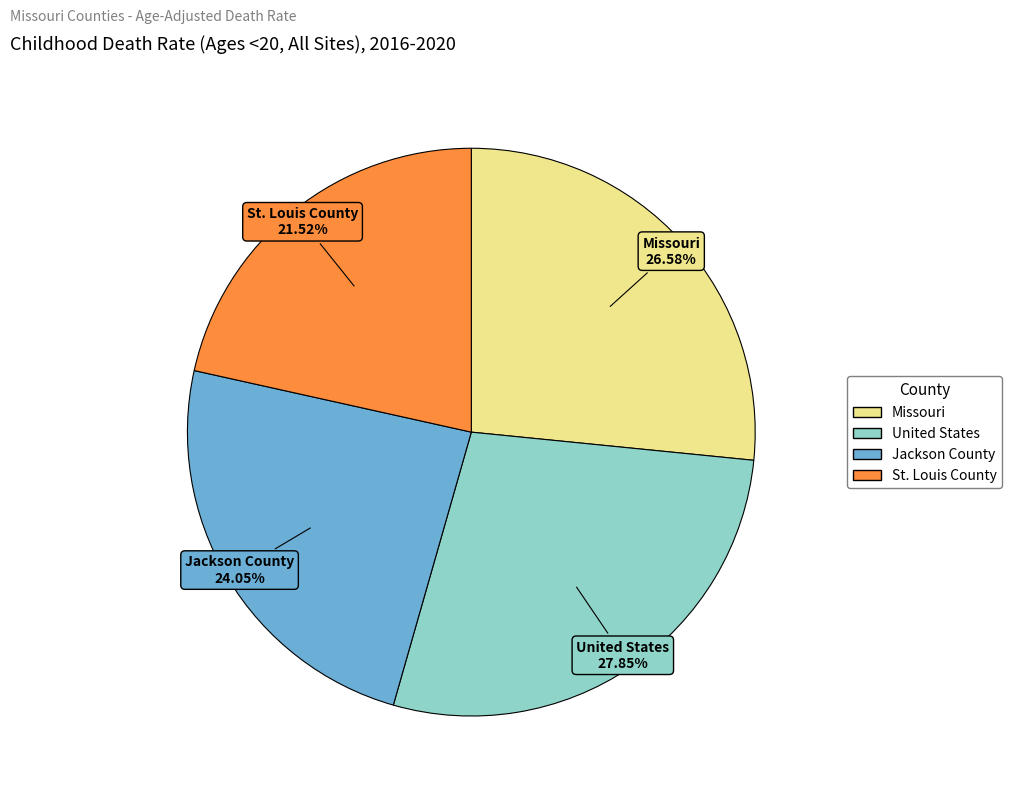

Is there any slice that represents more than half of the pie?

No